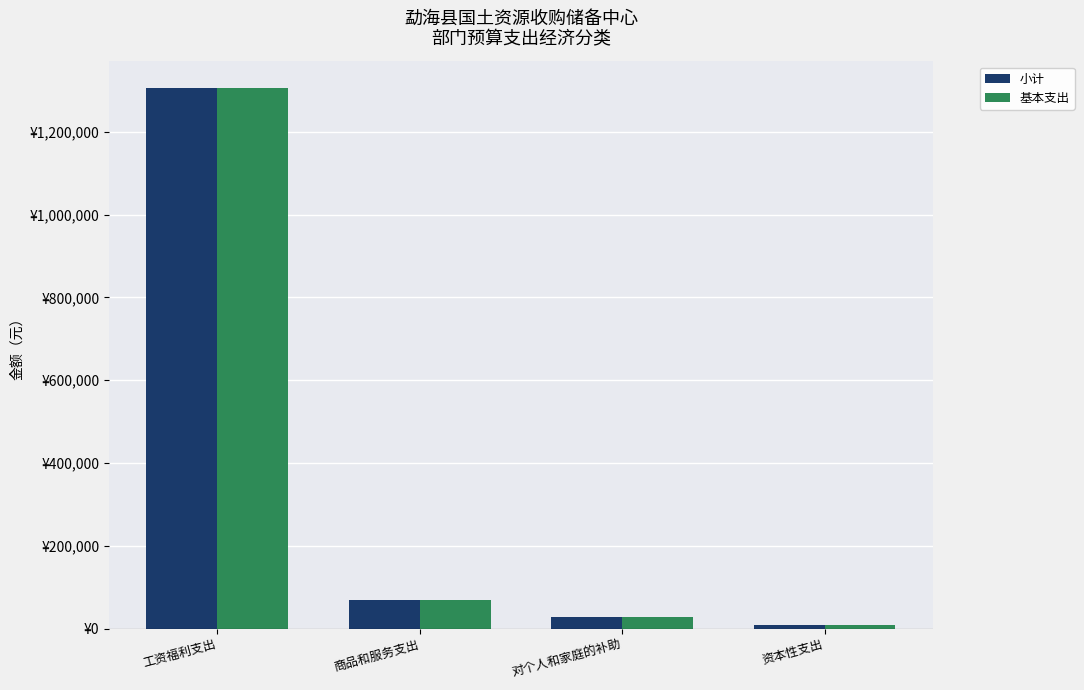

Are the bars horizontal?

No